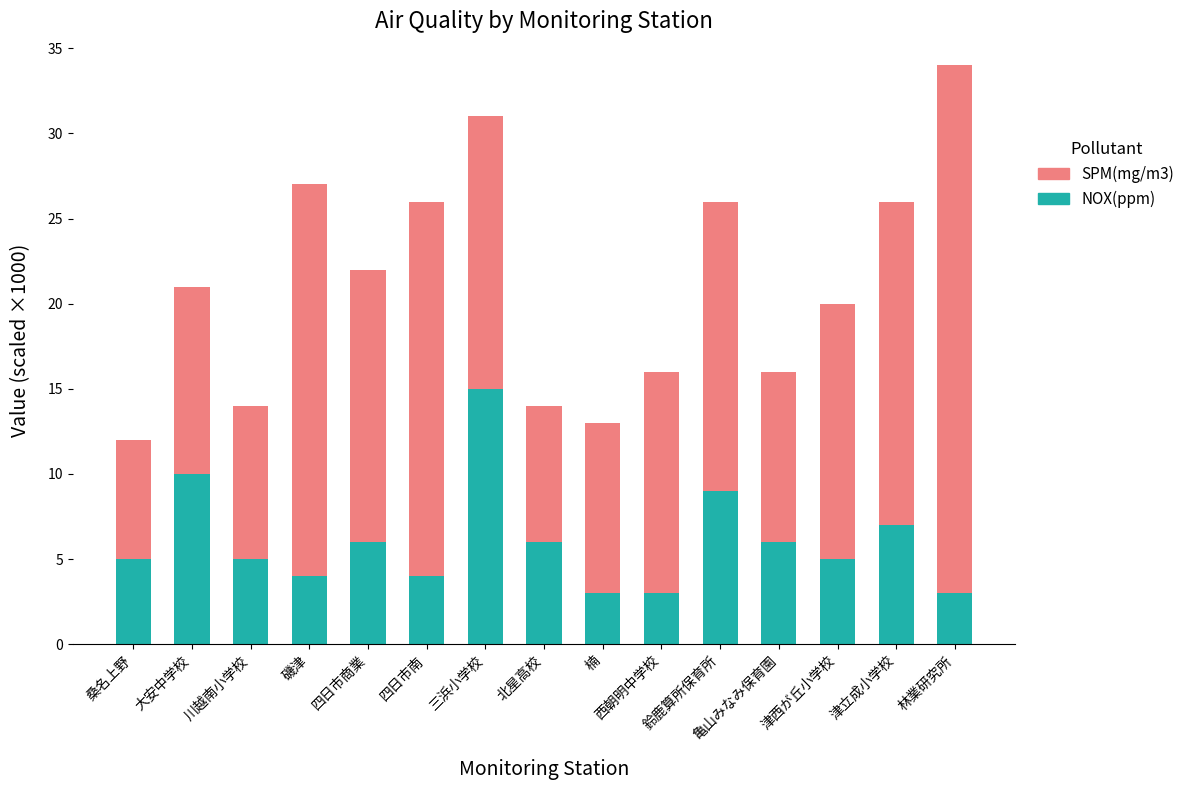

What is the total value across all series at 鈴鹿算所保育所?

26